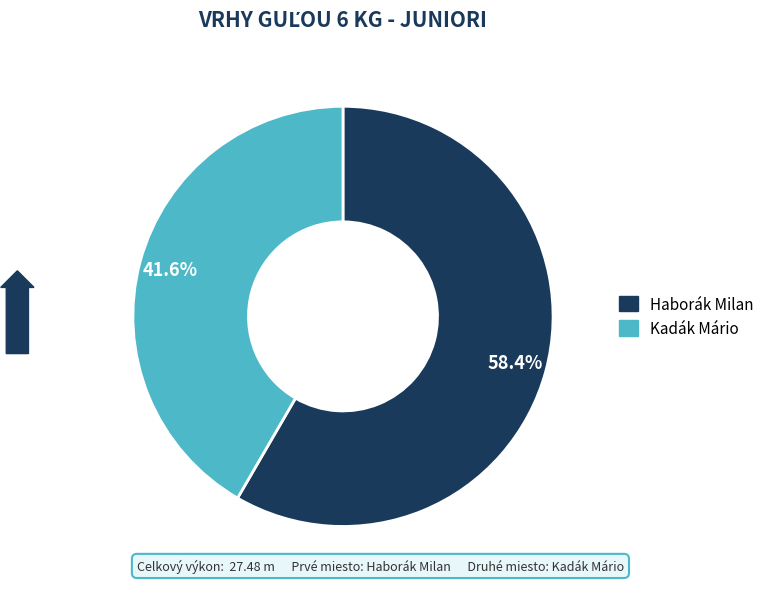

What is the majority slice?

Haborák Milan